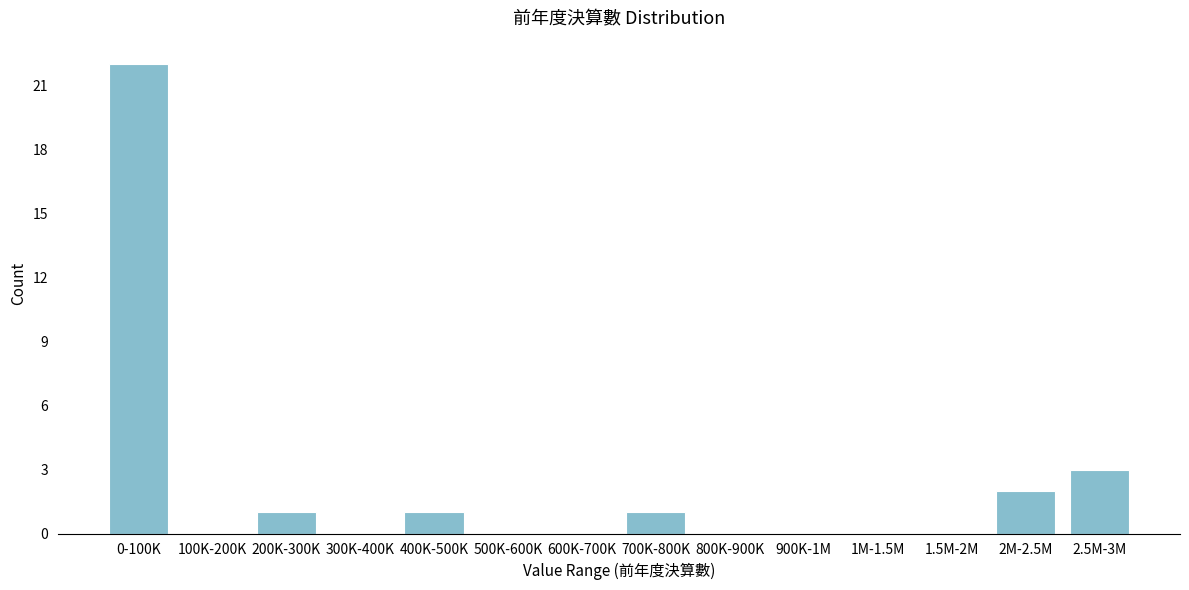

Reading left to right, what are all the values shown in this chart?

0-100K=22	100K-200K=0	200K-300K=1	300K-400K=0	400K-500K=1	500K-600K=0	600K-700K=0	700K-800K=1	800K-900K=0	900K-1M=0	1M-1.5M=0	1.5M-2M=0	2M-2.5M=2	2.5M-3M=3